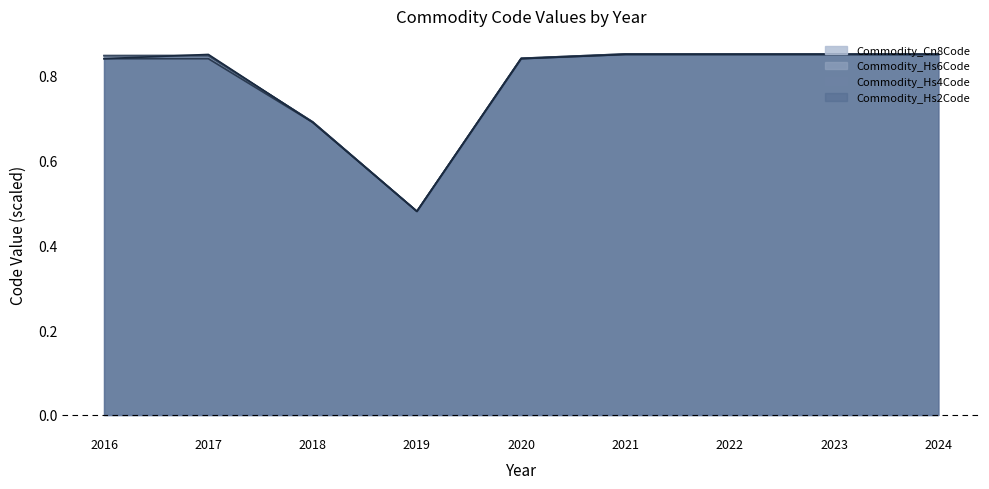

At how many categories does at least one series exceed 0?

9